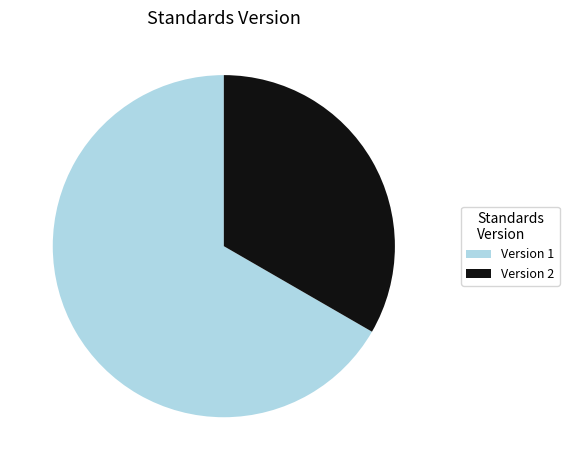

Do Version 2 and Version 1 together represent more than half of the pie?

Yes